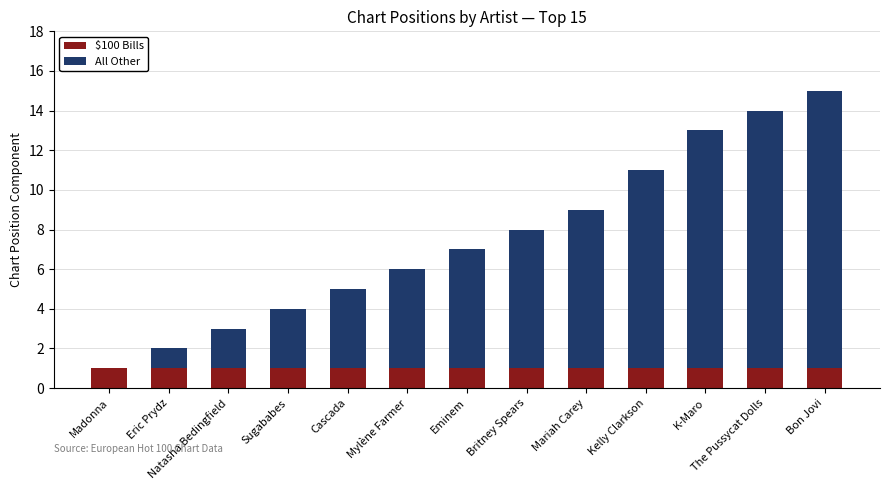

At which category is the sum across all series the highest?

Bon Jovi